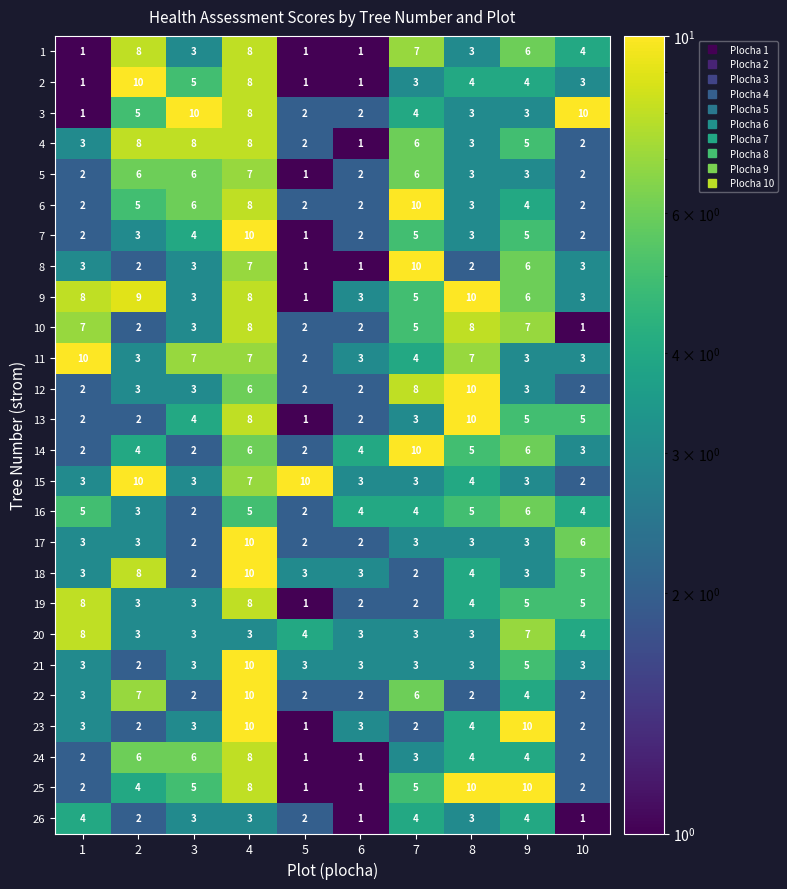

Which series changed the most between 4 and 8?

22